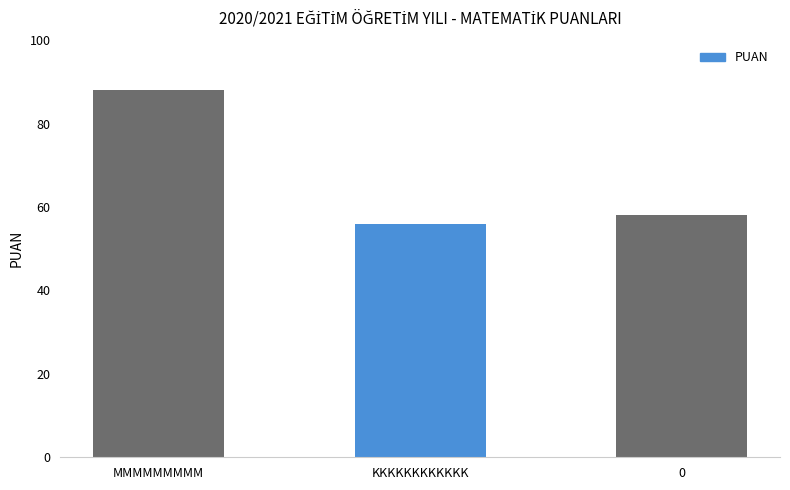

How many bars are there in total?

3